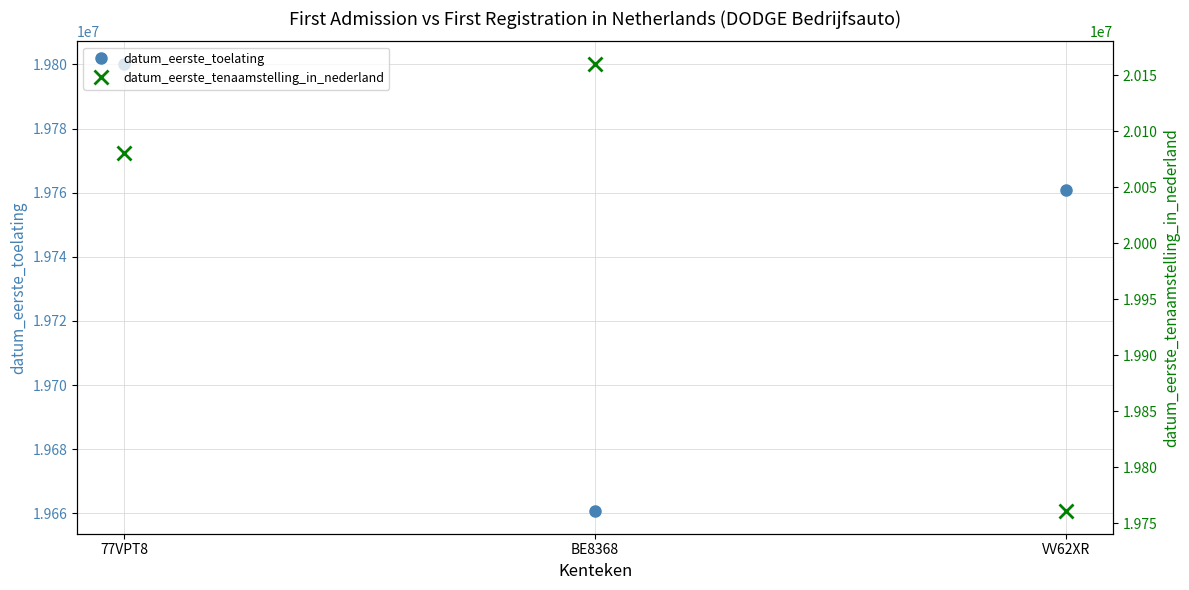

What is the difference between the second highest and minimum values in the datum_eerste_tenaamstelling_in_nederland series?

319682